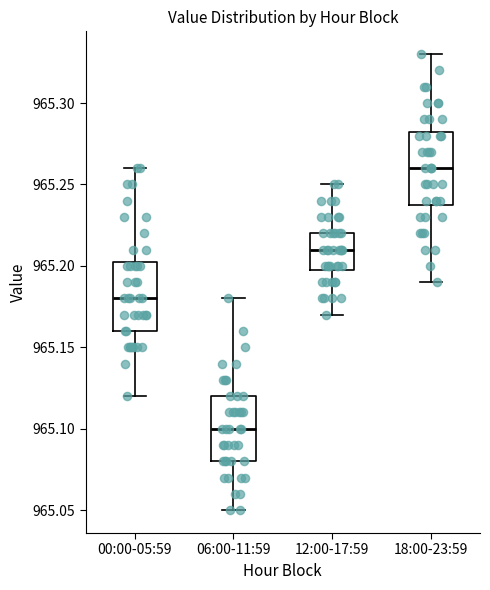

Reading left to right, transcribe this box plot: for each box, give where its median line is, the range the box spans, and where its two whiskers end, as read against the y-axis. The values are not printed on the chart, so give them approximately, as read against the axis.

00:00-05:59: median 965.180, box 965.160 to 965.205, whiskers 965.120 to 965.260
06:00-11:59: median 965.100, box 965.080 to 965.120, whiskers 965.050 to 965.180
12:00-17:59: median 965.210, box 965.200 to 965.220, whiskers 965.170 to 965.250
18:00-23:59: median 965.260, box 965.240 to 965.285, whiskers 965.190 to 965.330